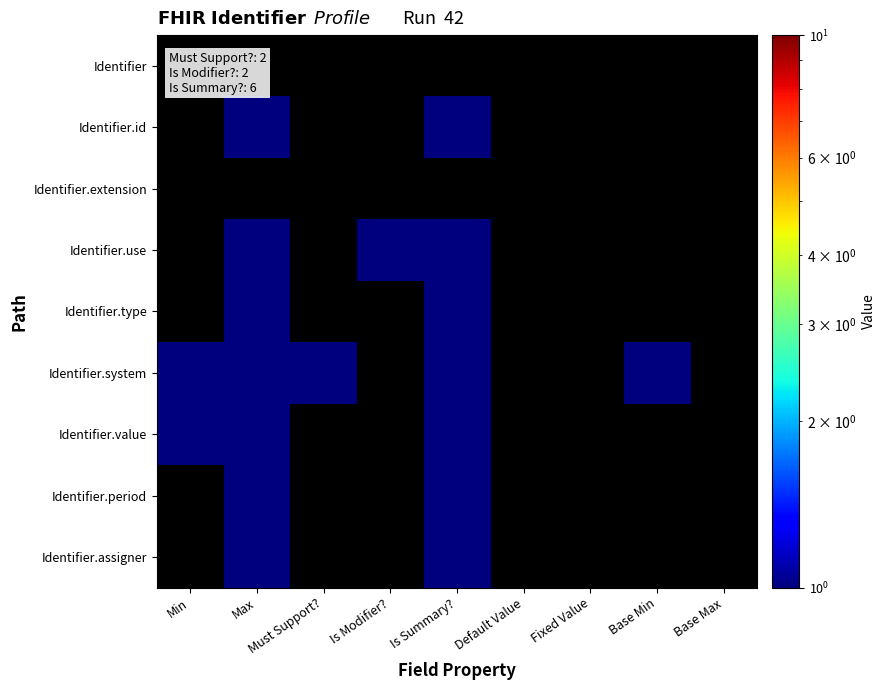

List the series in order of their peak value, lowest first.

Identifier, Identifier.id, Identifier.extension, Identifier.use, Identifier.type, Identifier.system, Identifier.value, Identifier.period, Identifier.assigner